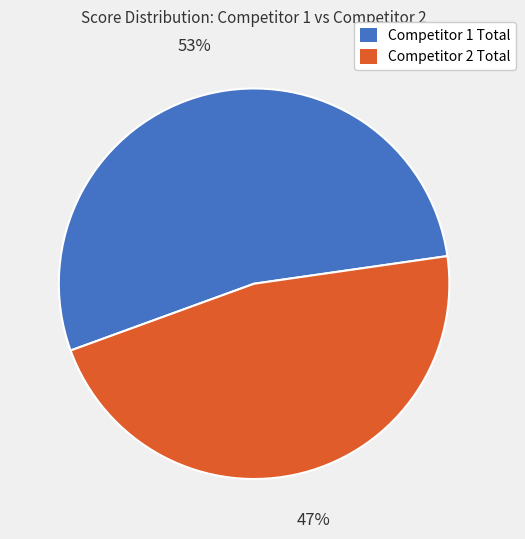

Which category accounts for the majority?

Competitor 1 Total